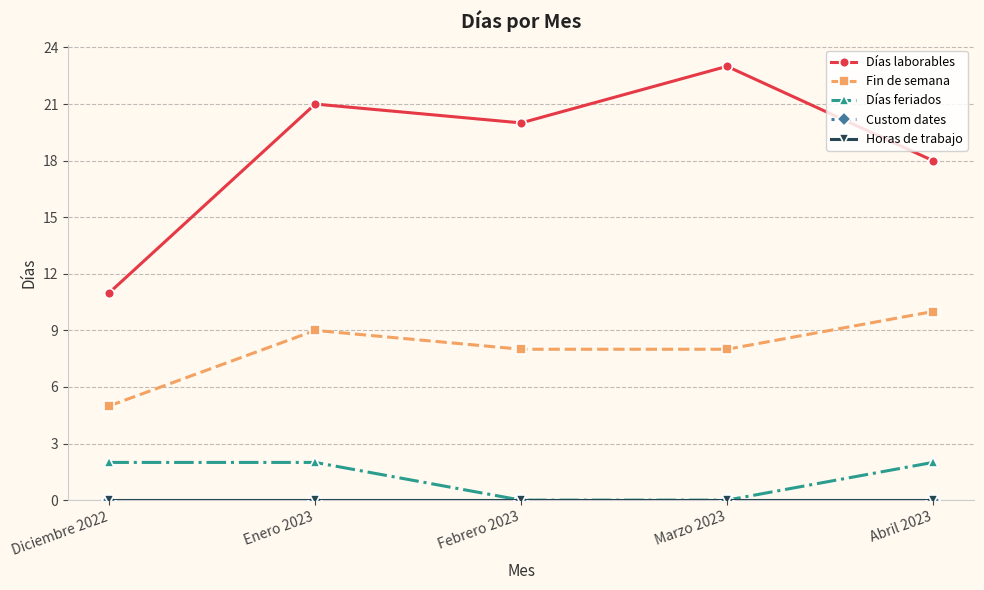

What is the average value of the Días laborables series?

19